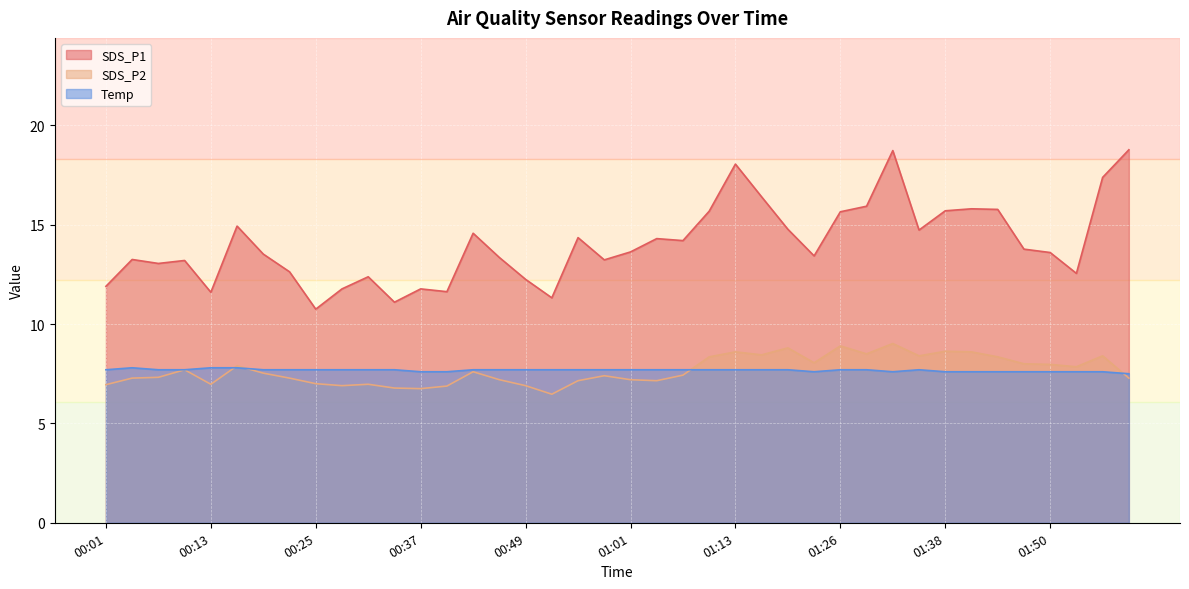

What is the difference between the maximum and minimum values in the SDS_P2 series?

2.5